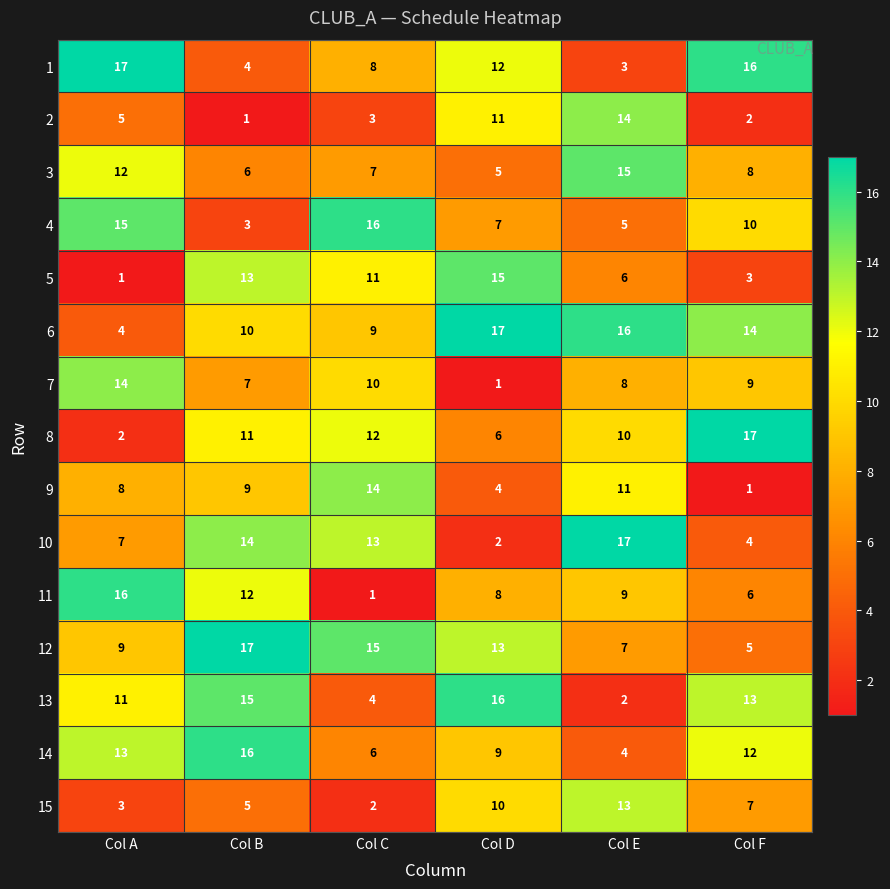

How many 12 values are between 7 and 15?

4